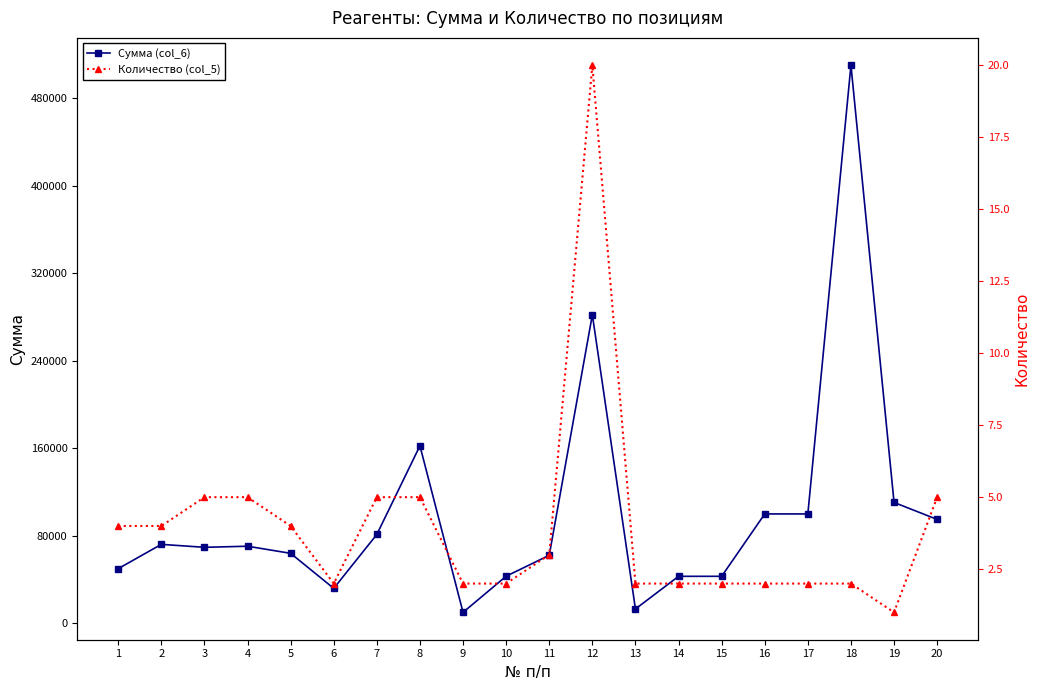

True or false: Количество (col_5) and Сумма (col_6) intersect in this chart.

False